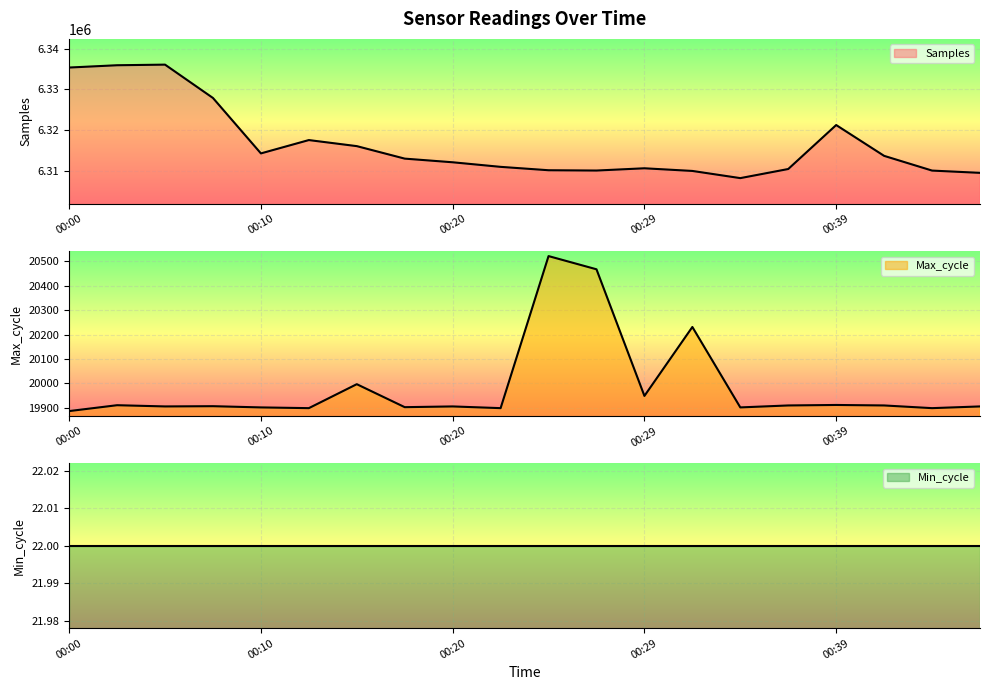

What is the sum of the Max_cycle values at 00:41 and 00:22?

39809